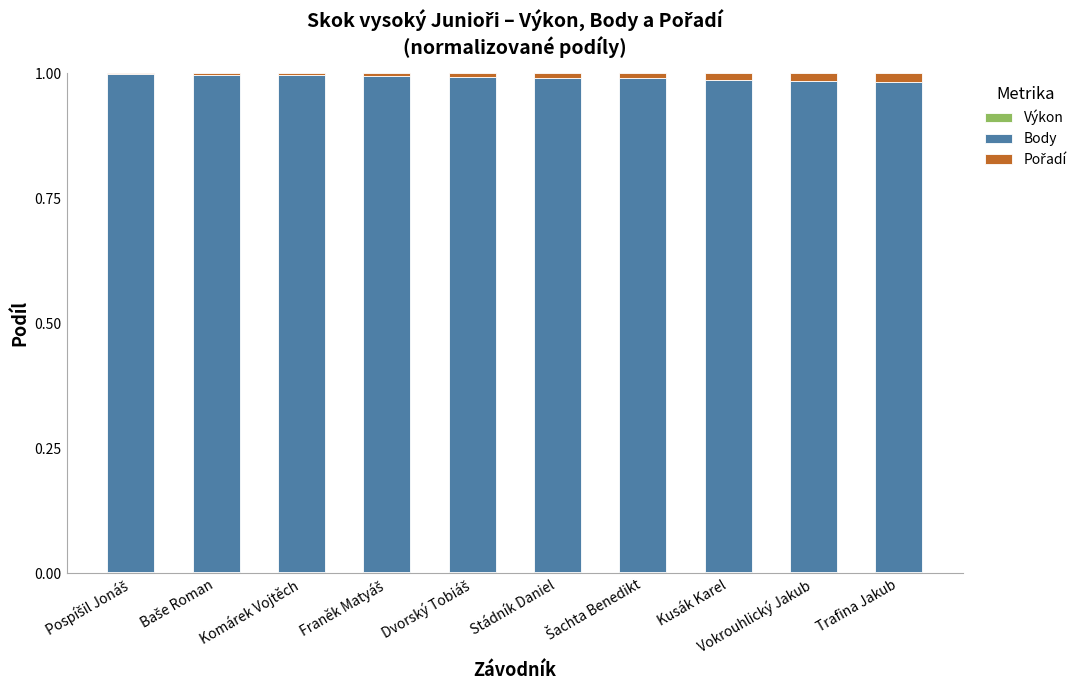

At how many categories does at least one series exceed 0?

10